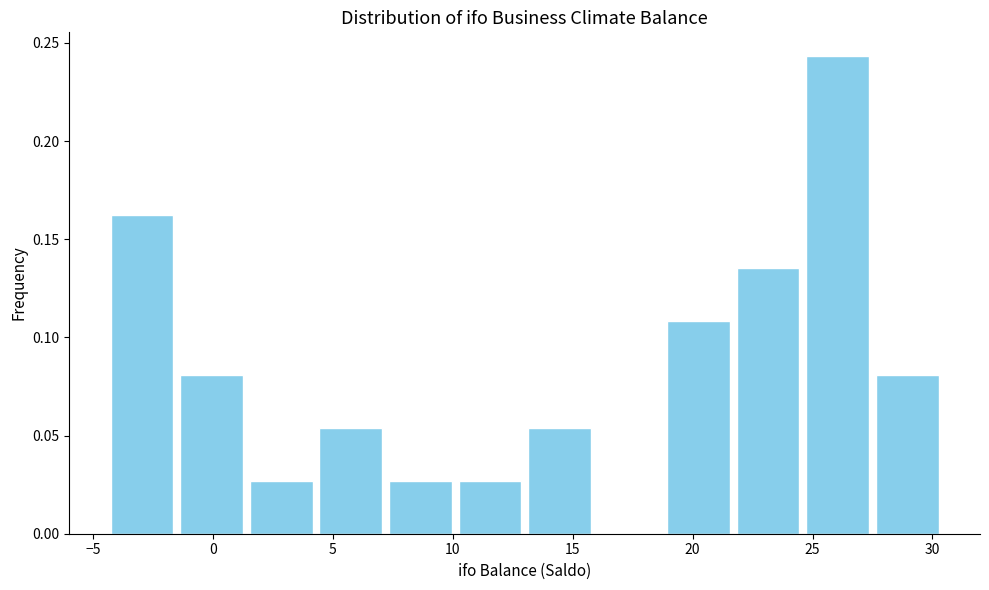

Reading left to right, list every bar in this chart as the range it spans on the x-axis followed by its height. Neither the bar edges nor the heights are printed on the chart, so give them approximately, as read against the axes.

-4.4 to -1.5: 0.160
-1.5 to 1.4: 0.080
1.4 to 4.3: 0.025
4.3 to 7.2: 0.055
7.2 to 10.1: 0.025
10.1 to 13.0: 0.025
13.0 to 15.9: 0.055
15.9 to 18.8: 0
18.8 to 21.7: 0.110
21.7 to 24.6: 0.135
24.6 to 27.5: 0.245
27.5 to 30.4: 0.080